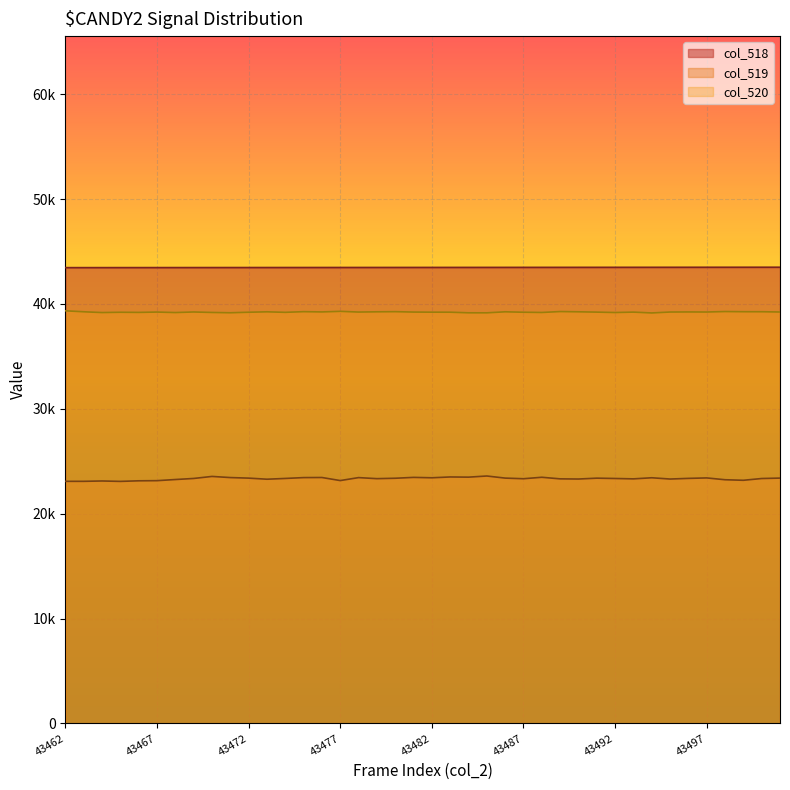

At which label does col_519 reach its peak?

43485